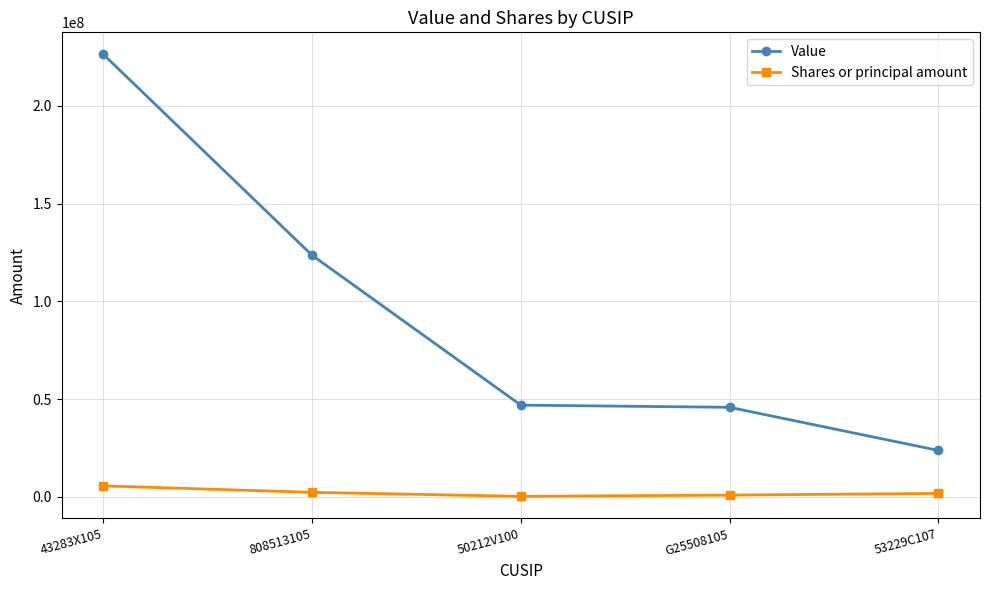

What is the smallest value displayed?

197227